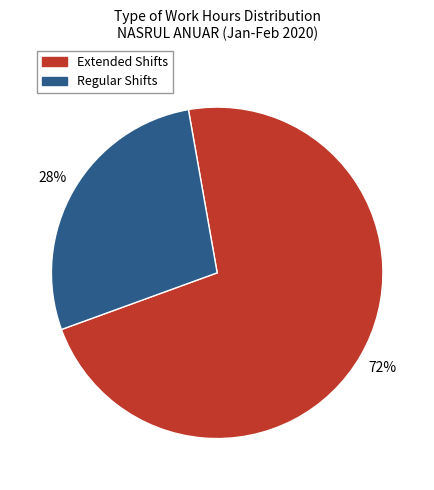

Count the number of slices in the pie.

2